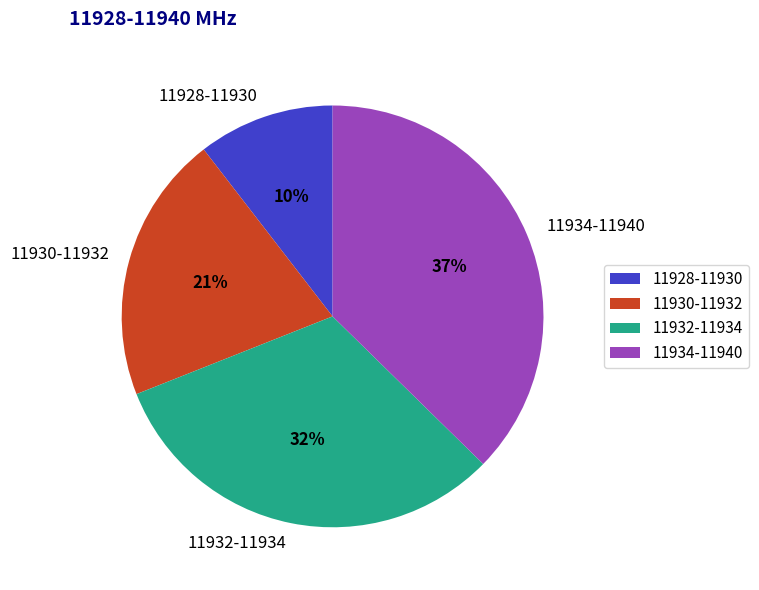

Rank the categories by value from lowest to highest.

11928-11930, 11930-11932, 11932-11934, 11934-11940